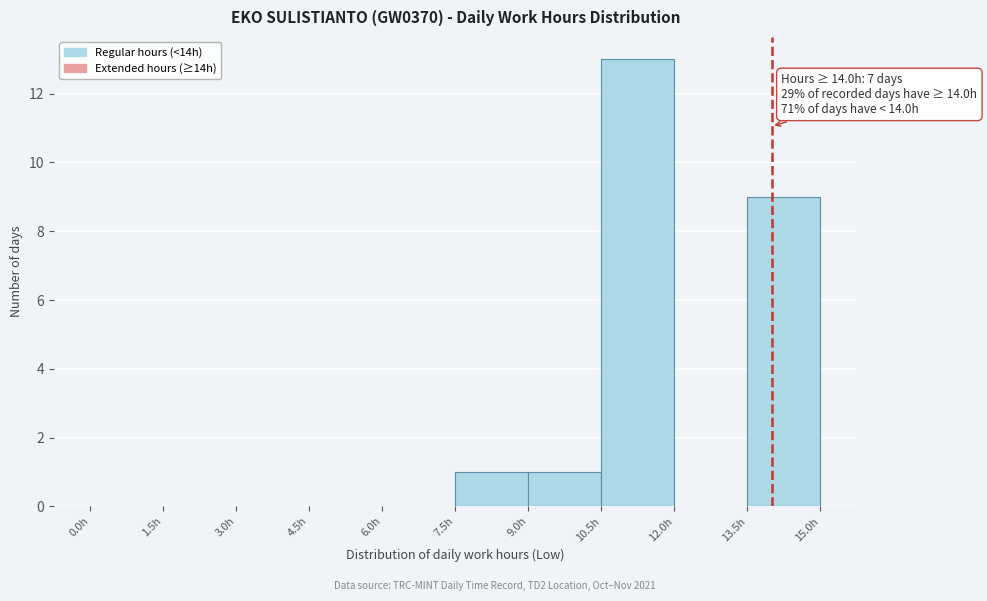

Over which range of the x-axis is the bar tallest?

10.5 to 12.0